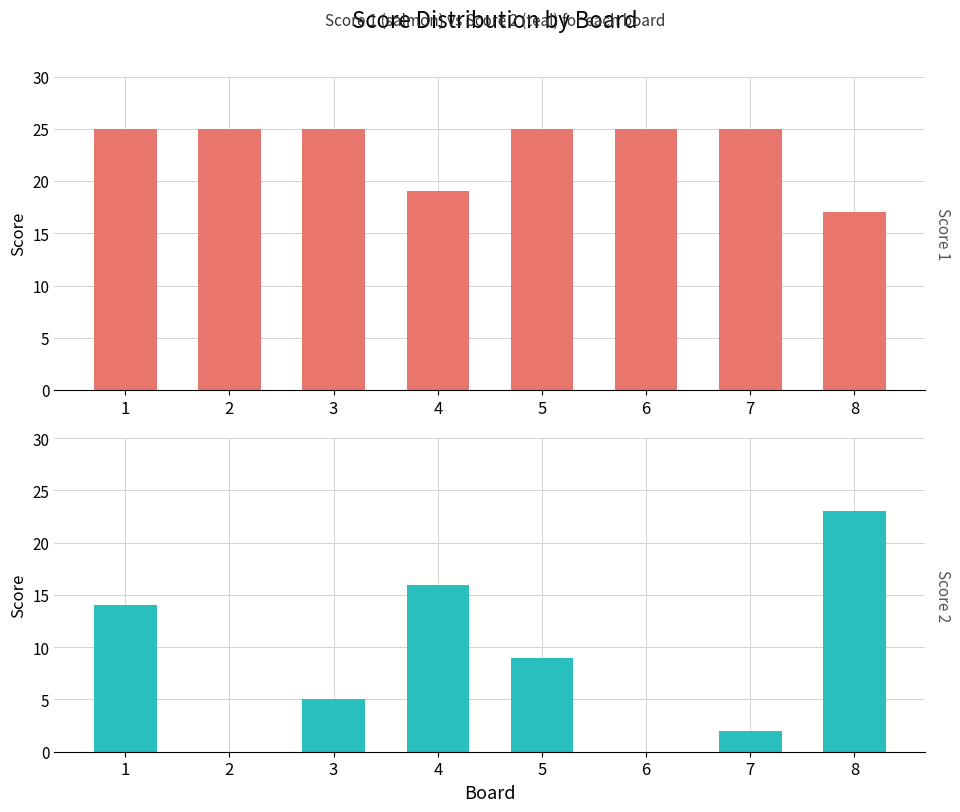

What is the sum of the Score 1 values at 4 and 6?

44